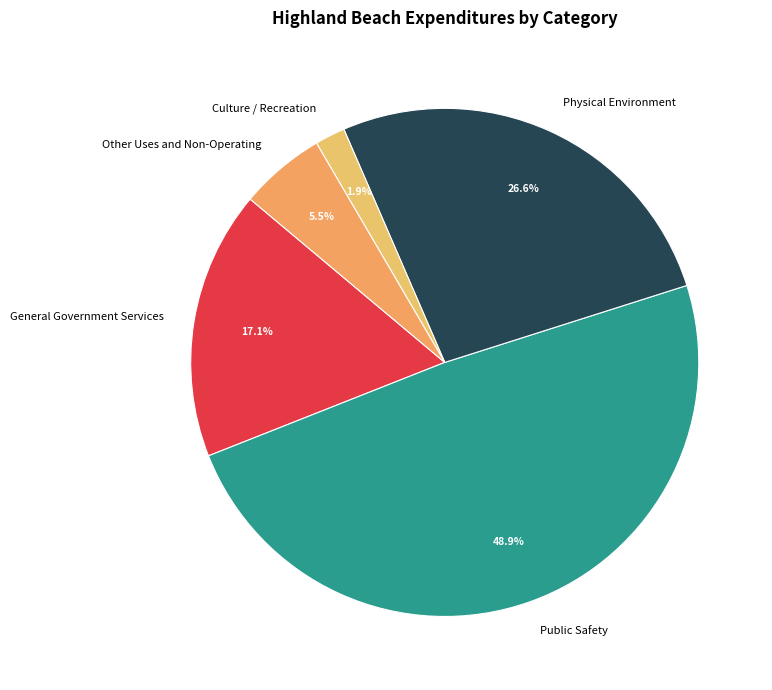

Which has a higher value, Other Uses and Non-Operating or Public Safety?

Public Safety